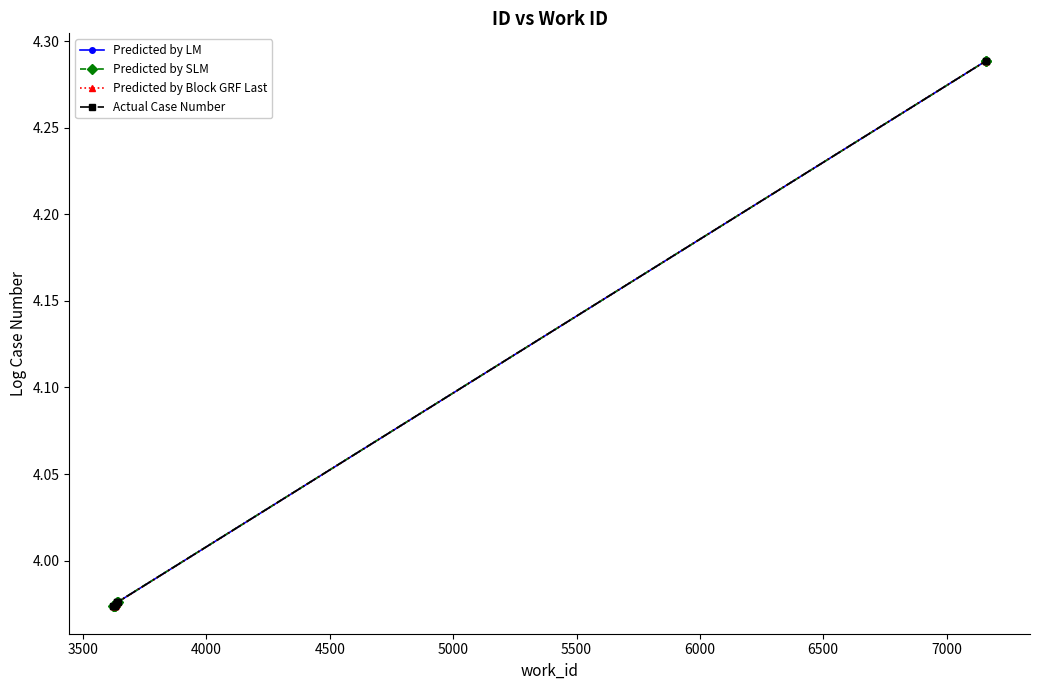

Between 6000 and 4500, which is larger?

6000